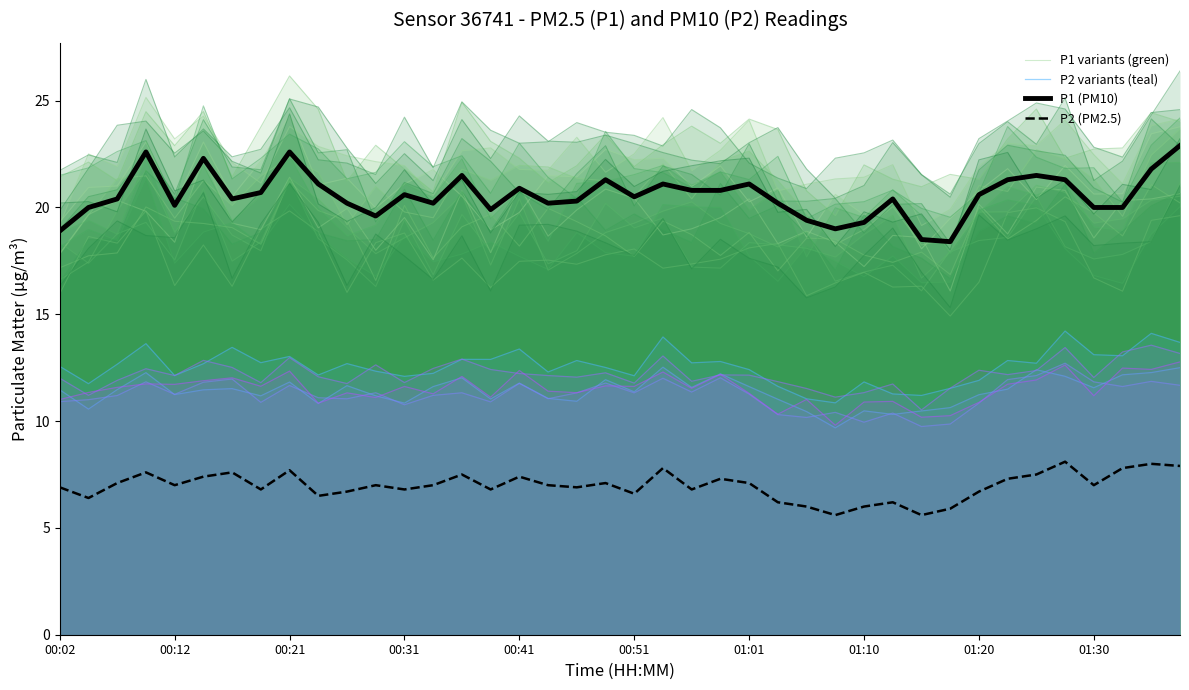

Rank the series at 00:41 from lowest to highest value.

P2 (PM2.5), P2 variants (teal), P1 (PM10), P1 variants (green)